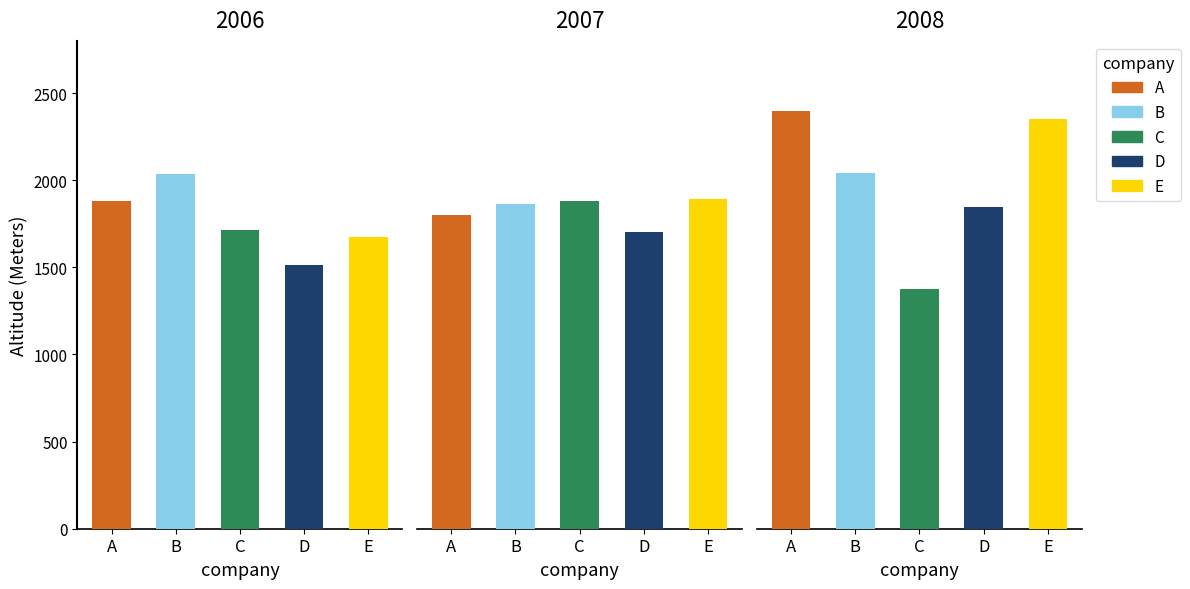

What are all the series names shown in the legend?

A, B, C, D, E